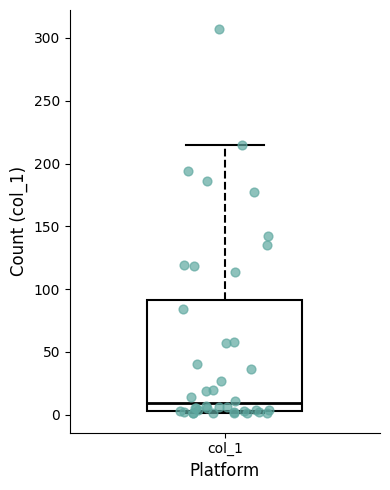

Where does the upper whisker of the box for col_1 end on the y-axis? The values are not printed on the chart, so give them approximately, as read against the axis.

215